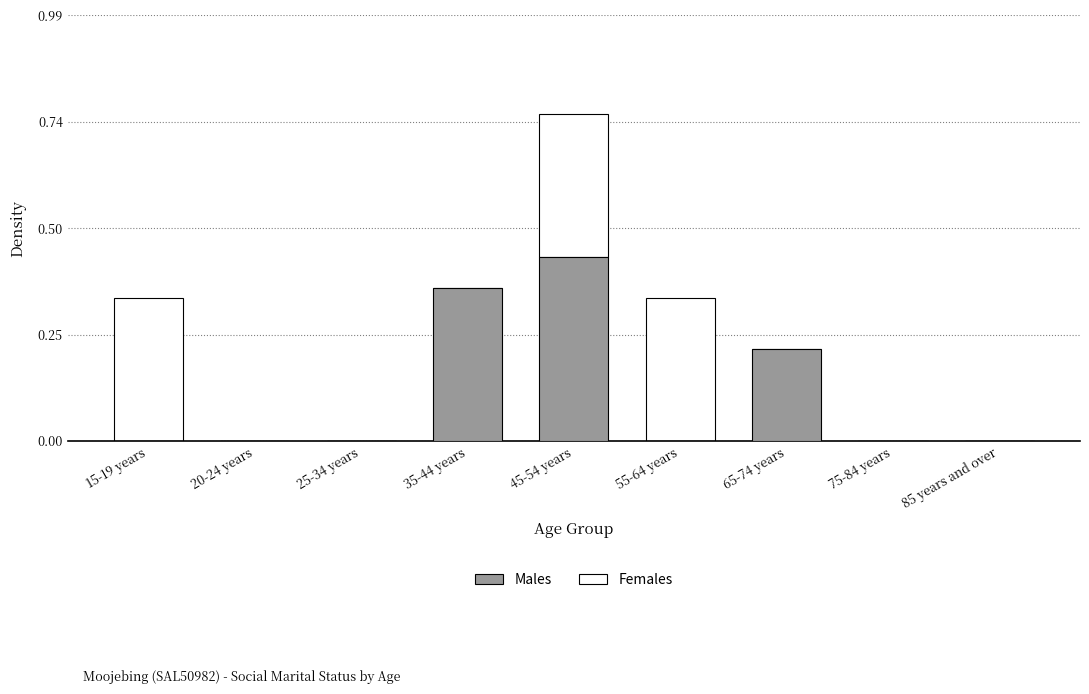

At which label does Males reach its peak?

45-54 years